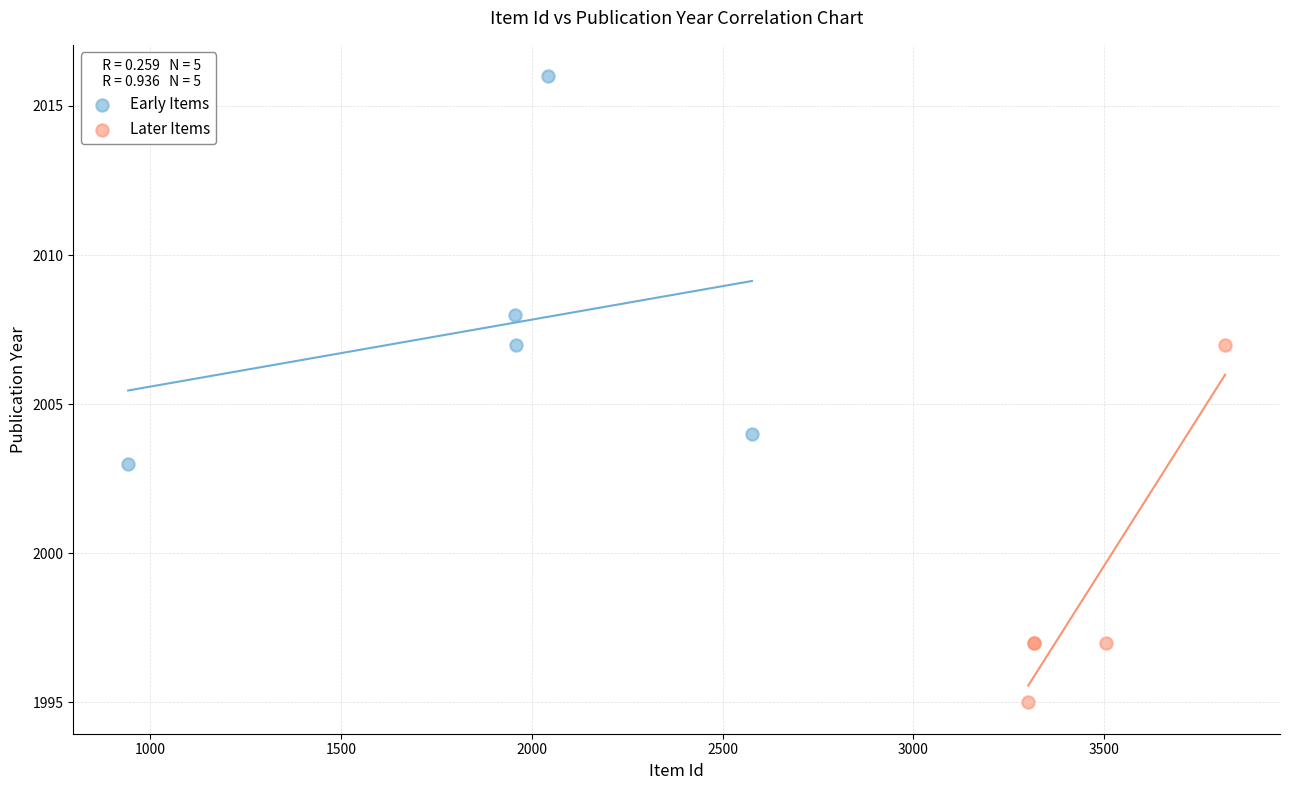

Which series has the widest spread of Y values?

Early Items